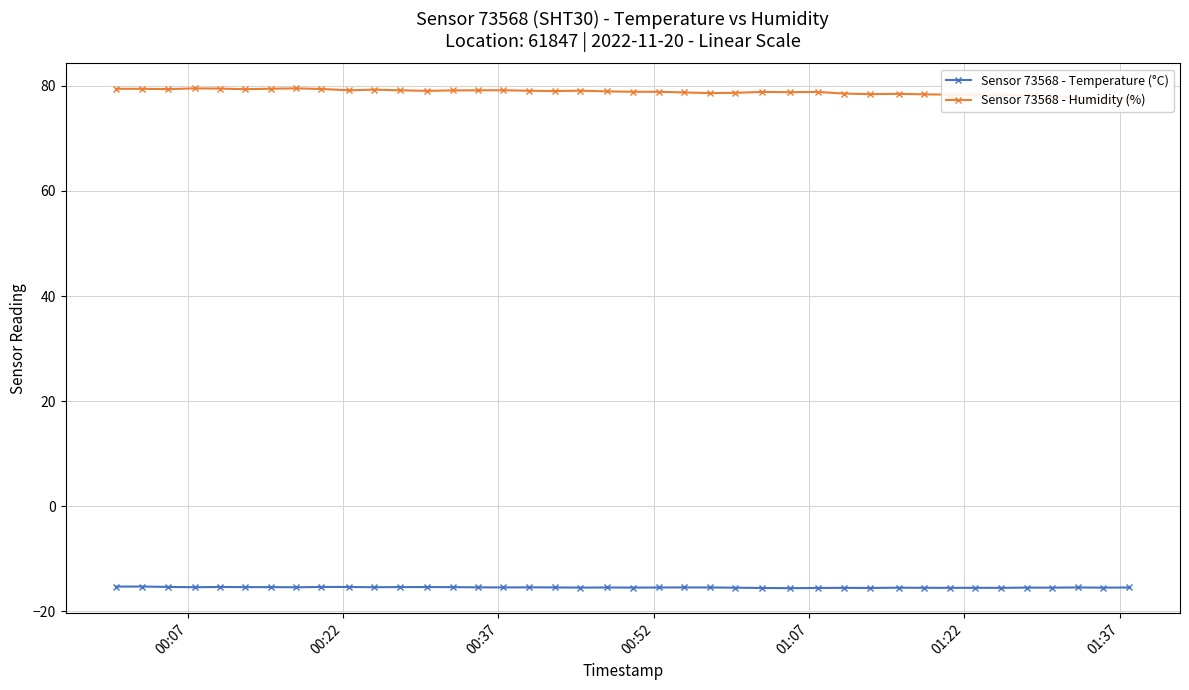

How many lines are shown in the chart?

2